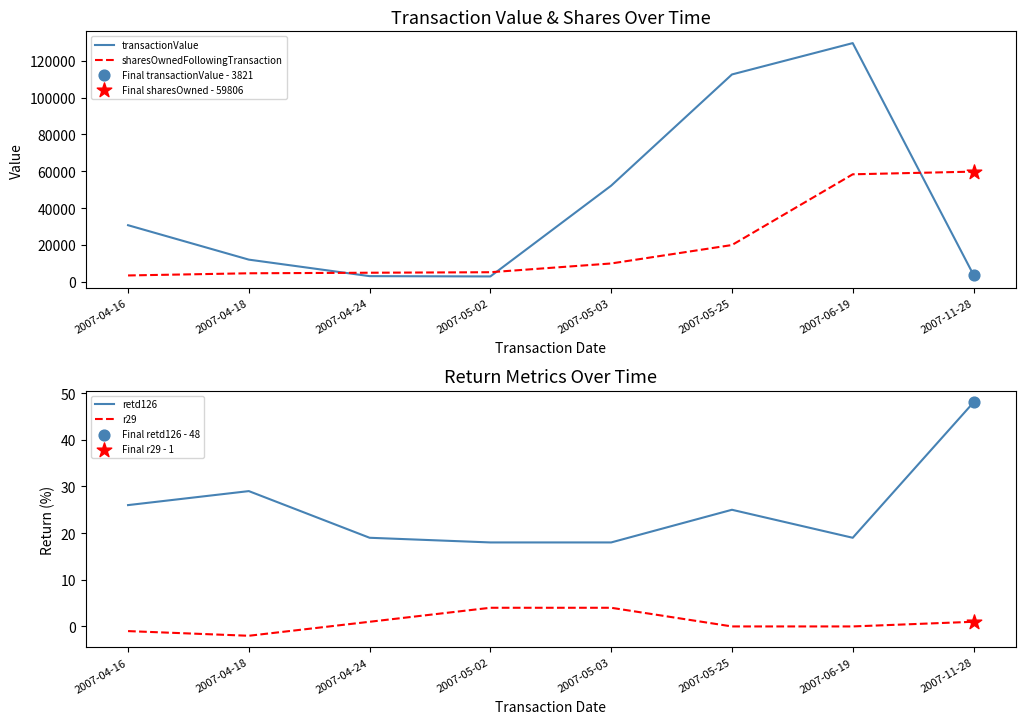

At which category is the sum across all series the highest?

2007-06-19